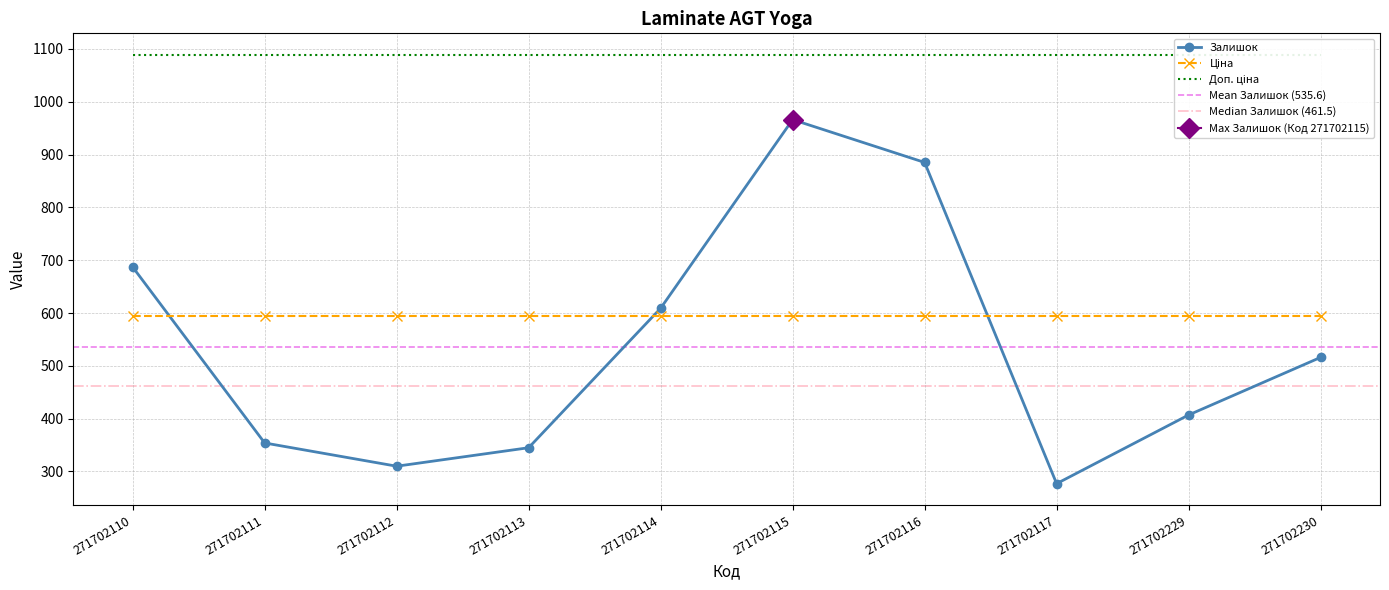

At which category is the sum across all series the highest?

271702115